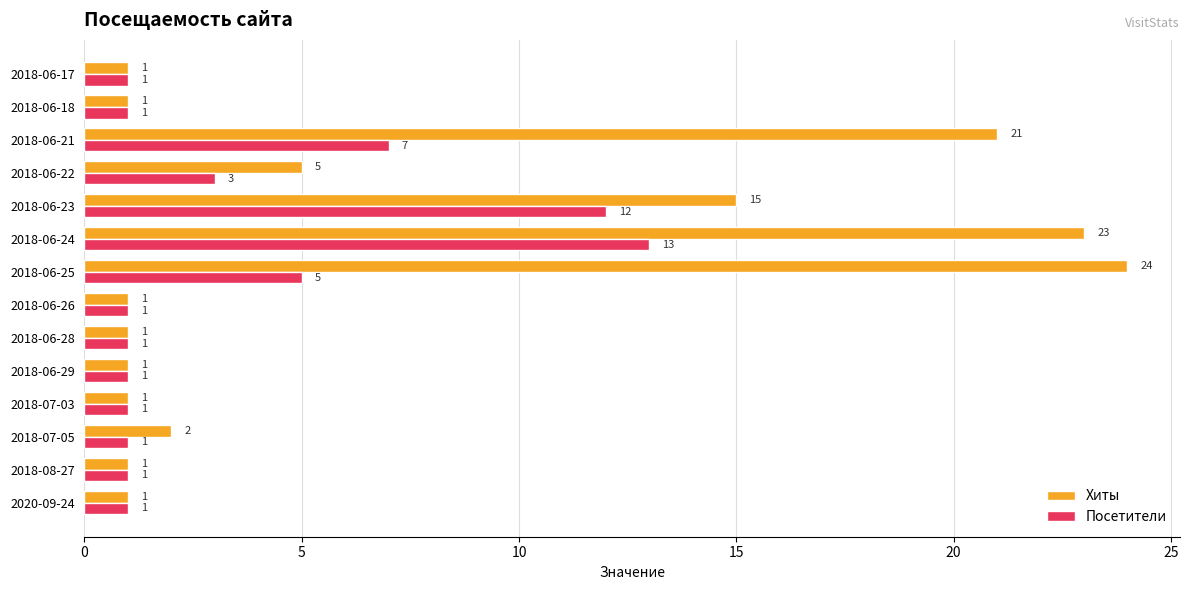

How many categories are shown in the chart?

14